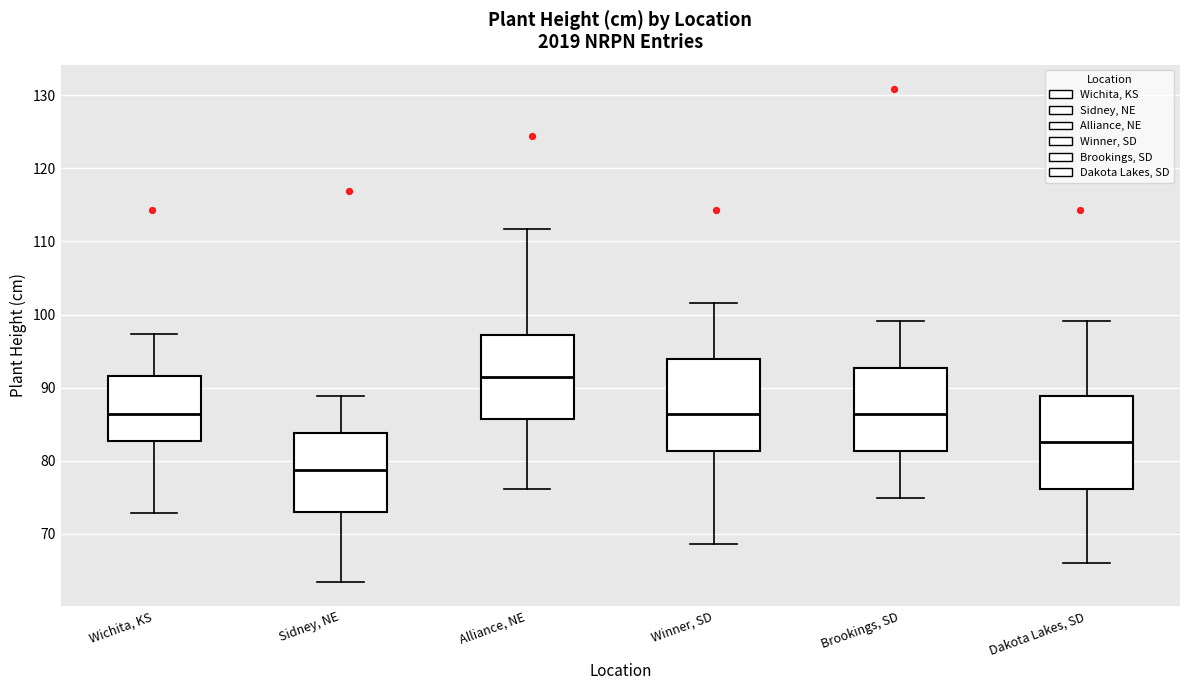

Where does the lower whisker of the box for Winner, SD end on the y-axis? The values are not printed on the chart, so give them approximately, as read against the axis.

69